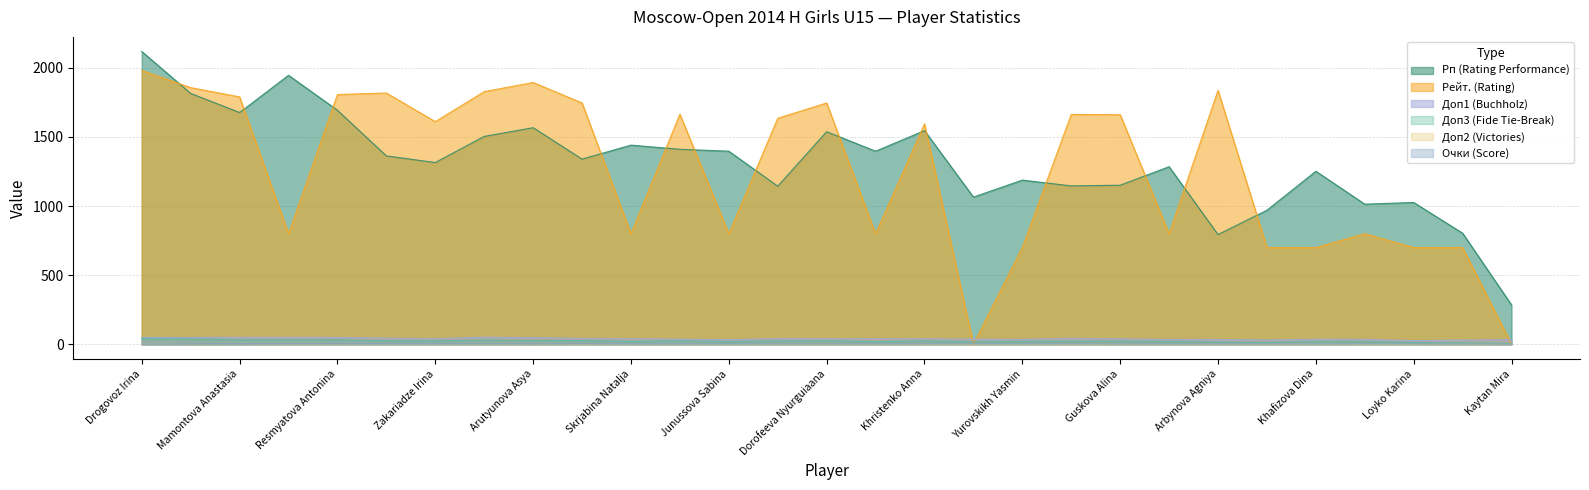

What is the total value across all series at Zajtzeva Viktoria?

3773.0